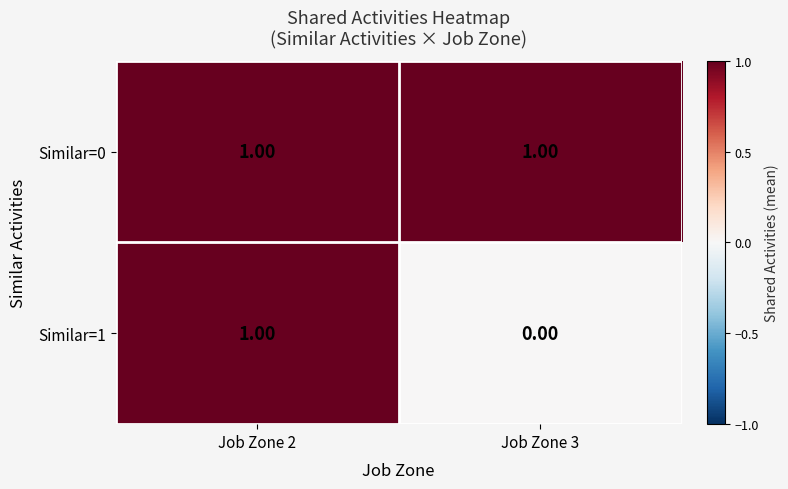

Rank the series at Job Zone 2 from highest to lowest value.

Similar=0, Similar=1